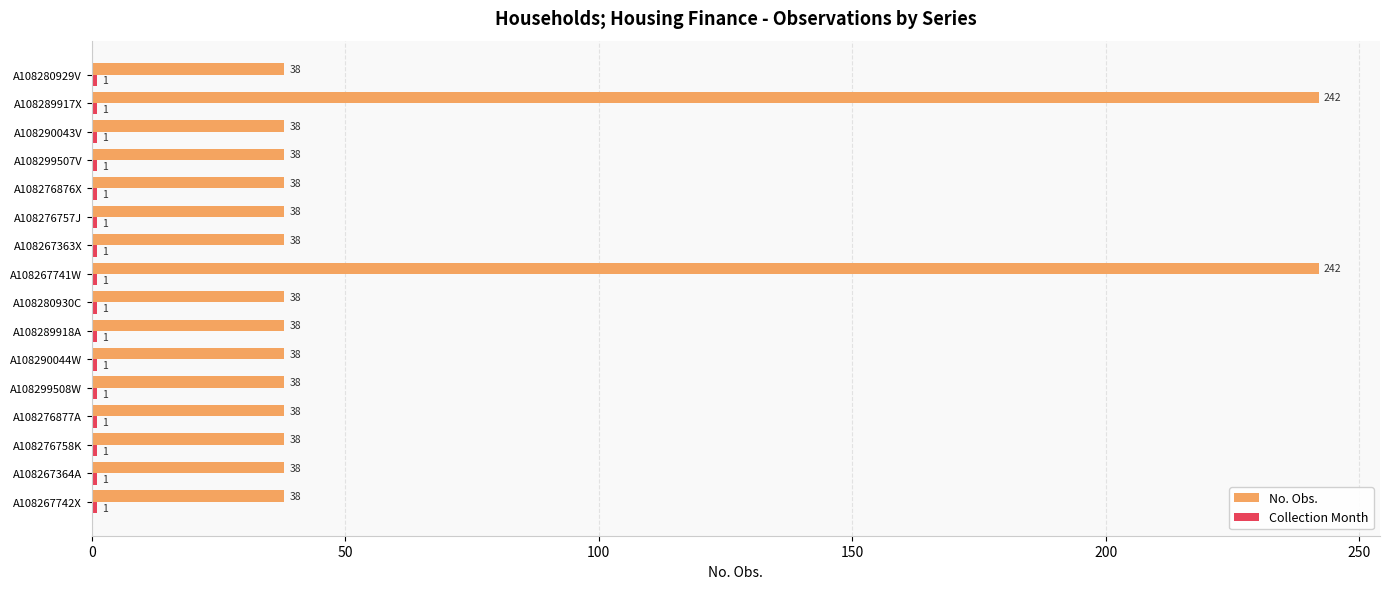

Is it true that No. Obs. equals 242 at A108289917X?

True